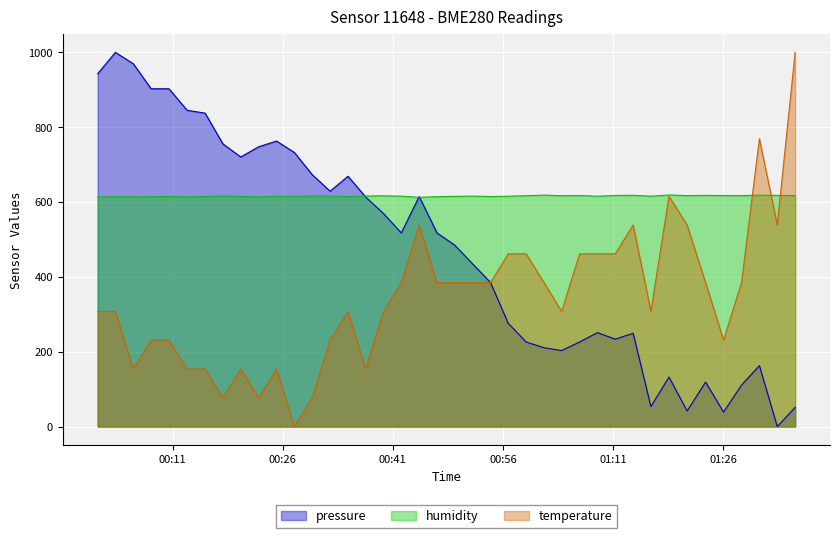

List the series in order of their overall mean, highest first.

humidity, pressure, temperature